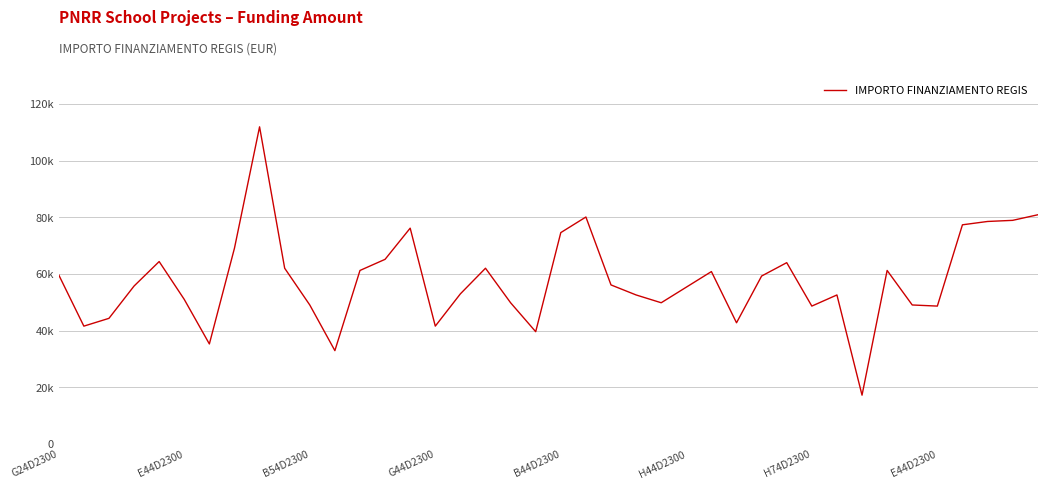

List the labels in order of value, largest first.

8, 39, 21, 38, 37, 36, 14, 20, E44D2300, 13, B44D2300, 29, 9, 17, 12, 33, 26, G24D2300, 28, 22, G44D2300, 25, 16, 23, 31, H44D2300, 18, 24, 10, 34, 30, 35, B54D2300, 27, E44D2300, 15, 19, H74D2300, 11, 32